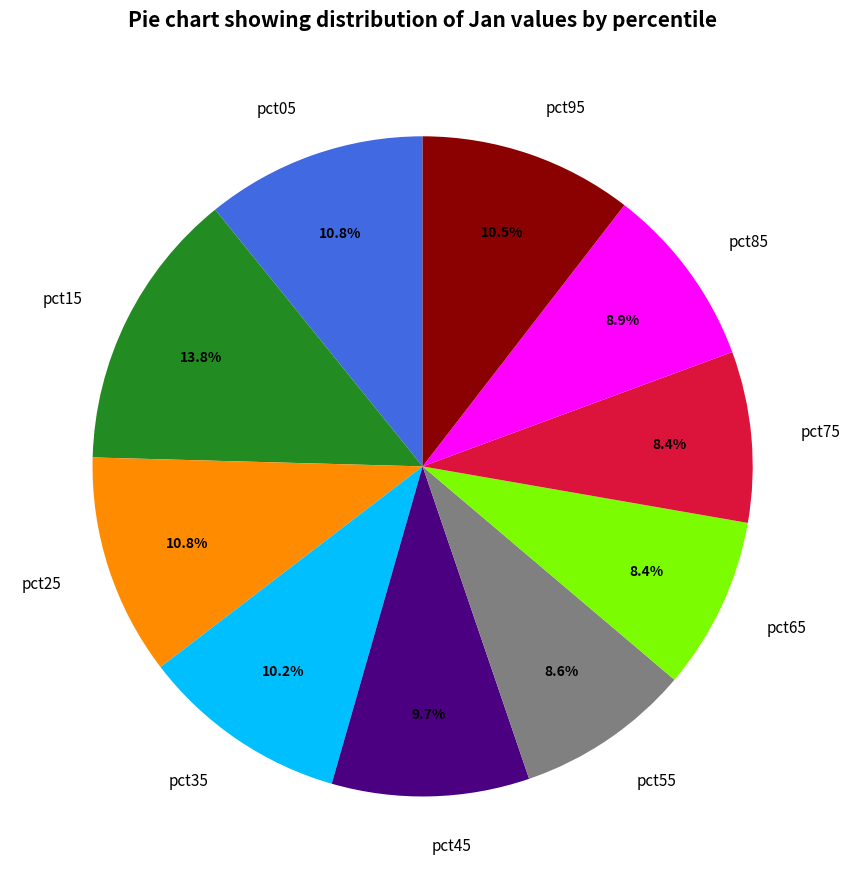

To the nearest percent, what portion does pct65 represent?

8%